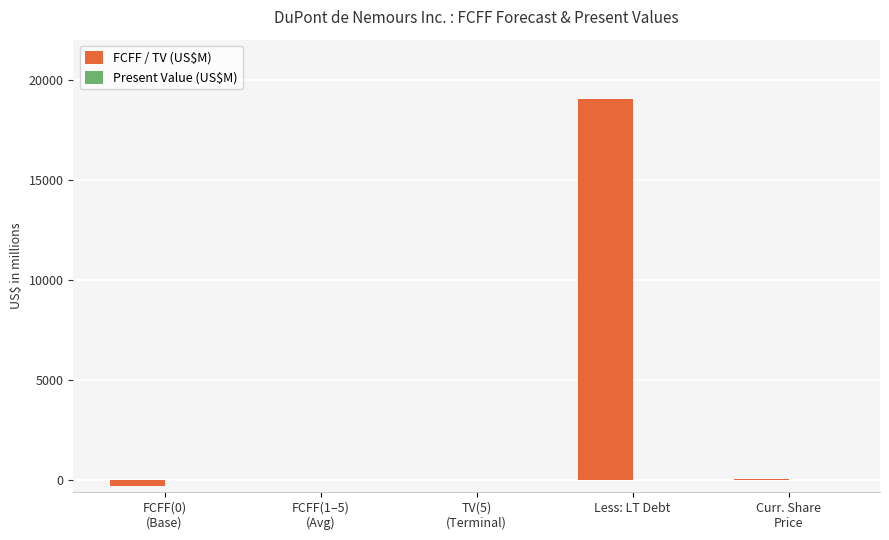

Read the value at Less: LT Debt.

19050.0